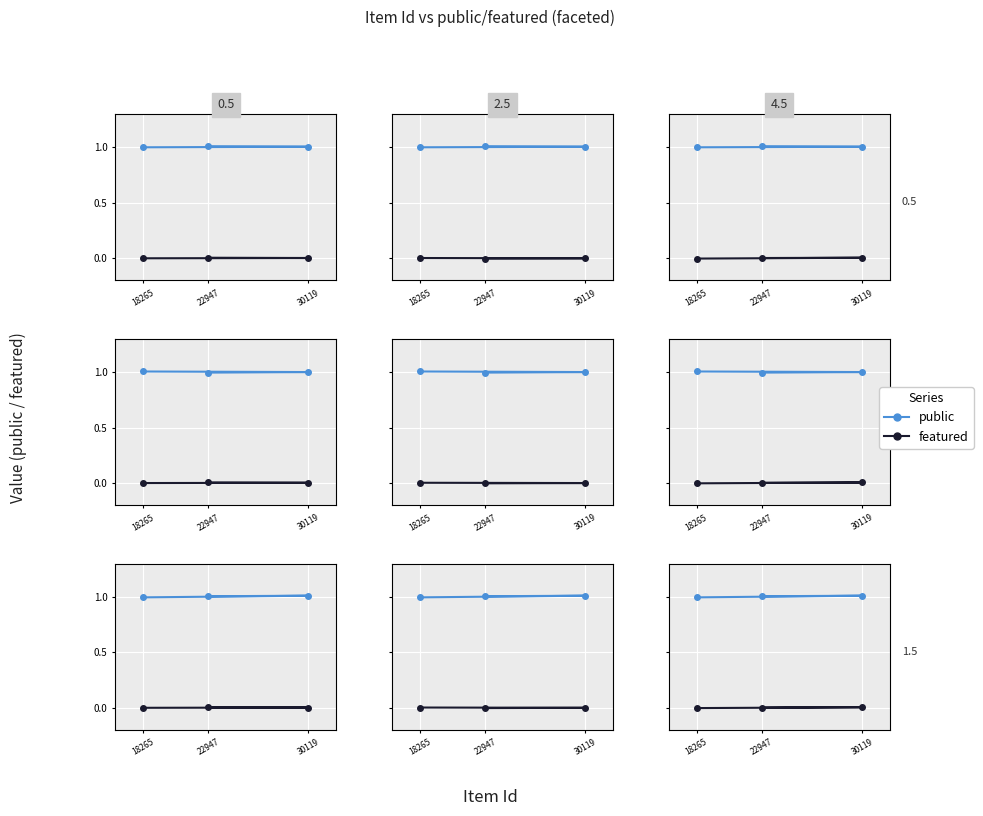

Rank the series by their maximum value, from lowest to highest.

featured, public